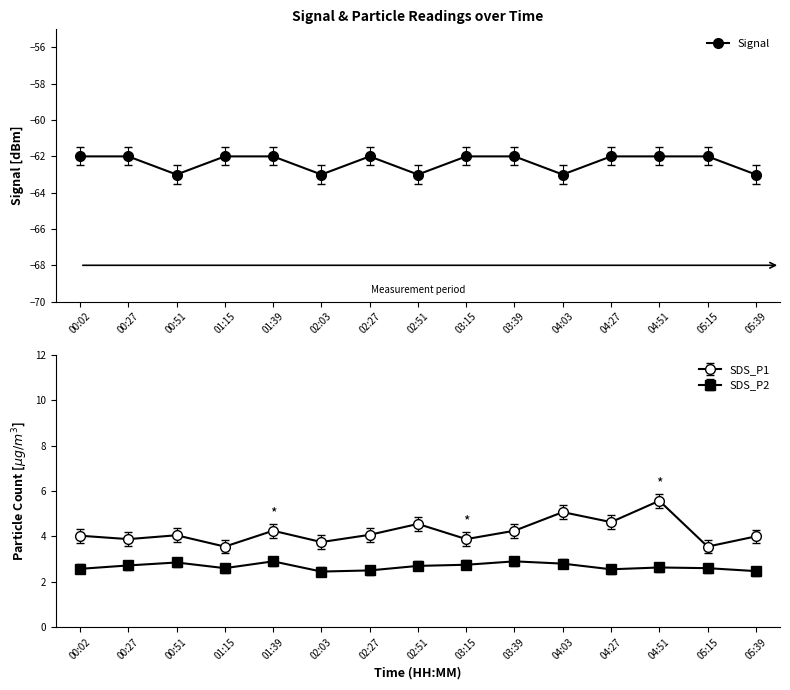

What is the value of the SDS_P1 point at the 12th from the left?

4.6